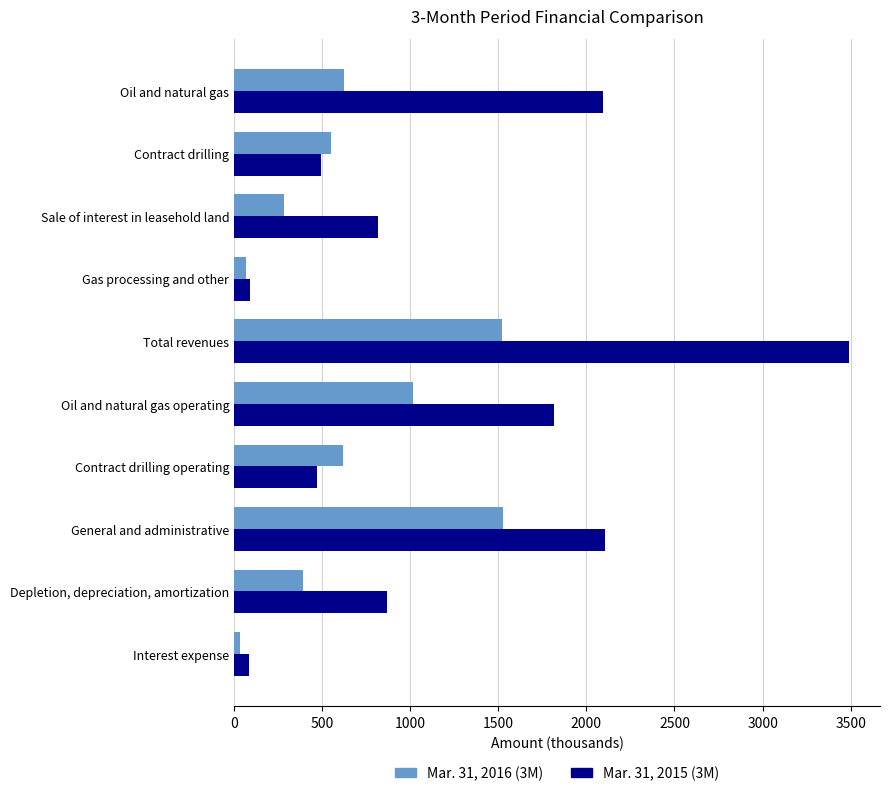

Which category has the highest value in the Mar. 31, 2015 (3M) series?

Total revenues